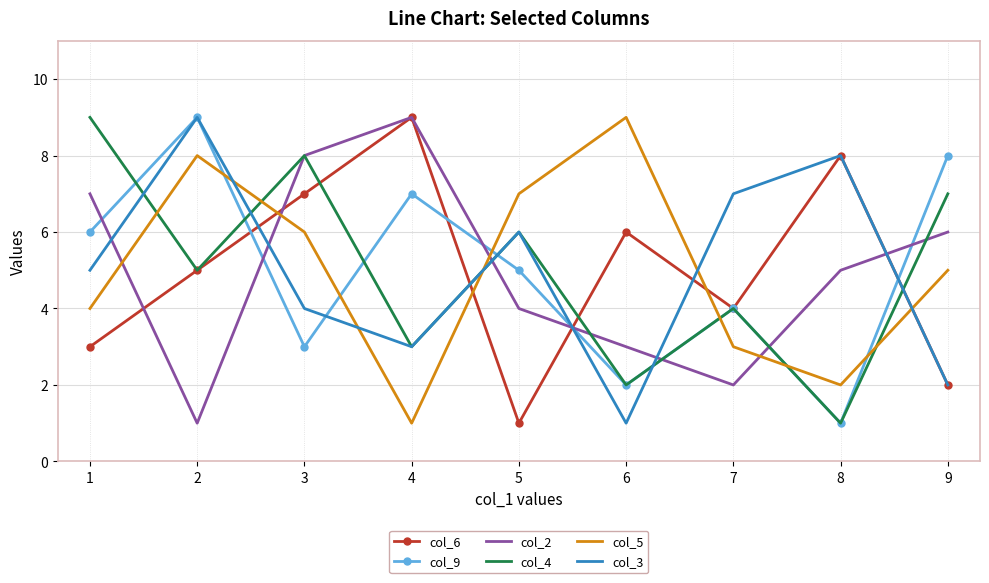

Which series changed the most between 7 and 9?

col_3